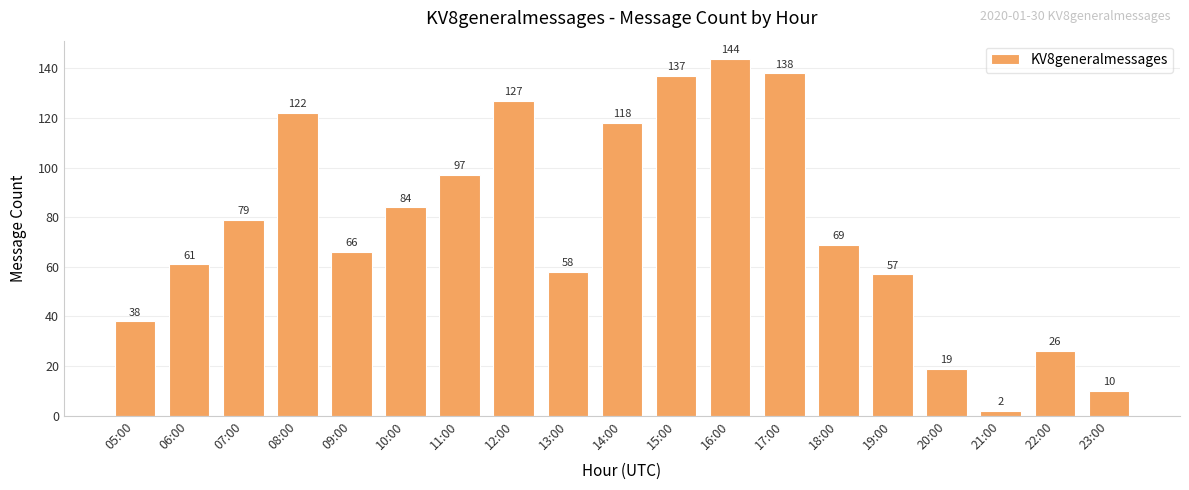

What is the smallest value displayed?

2